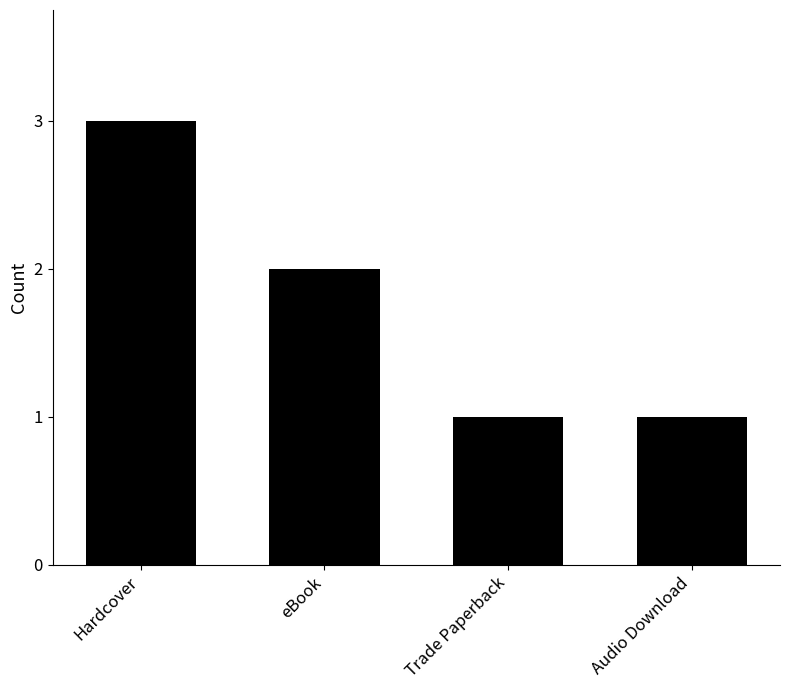

What position from the left is eBook?

2